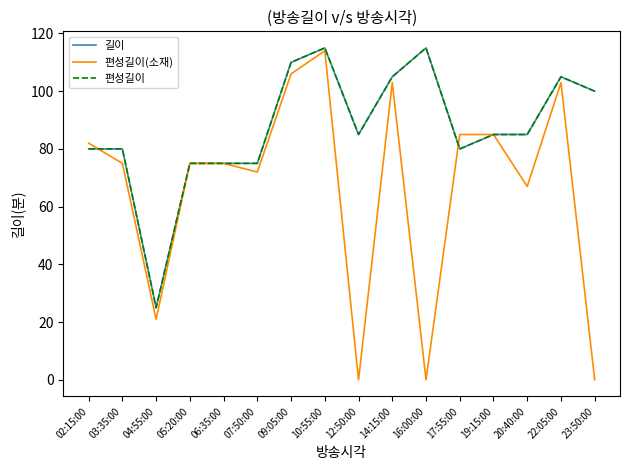

At which label does 길이 first exceed 85?

09:05:00